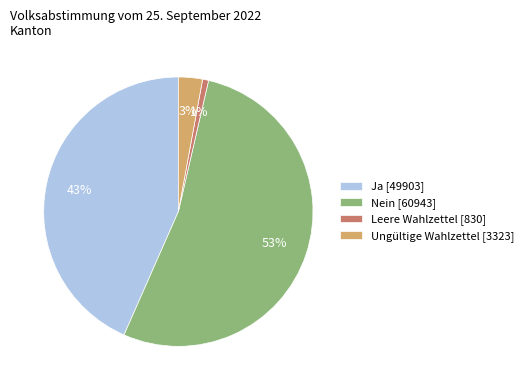

Which slice is the smallest?

Leere Wahlzettel